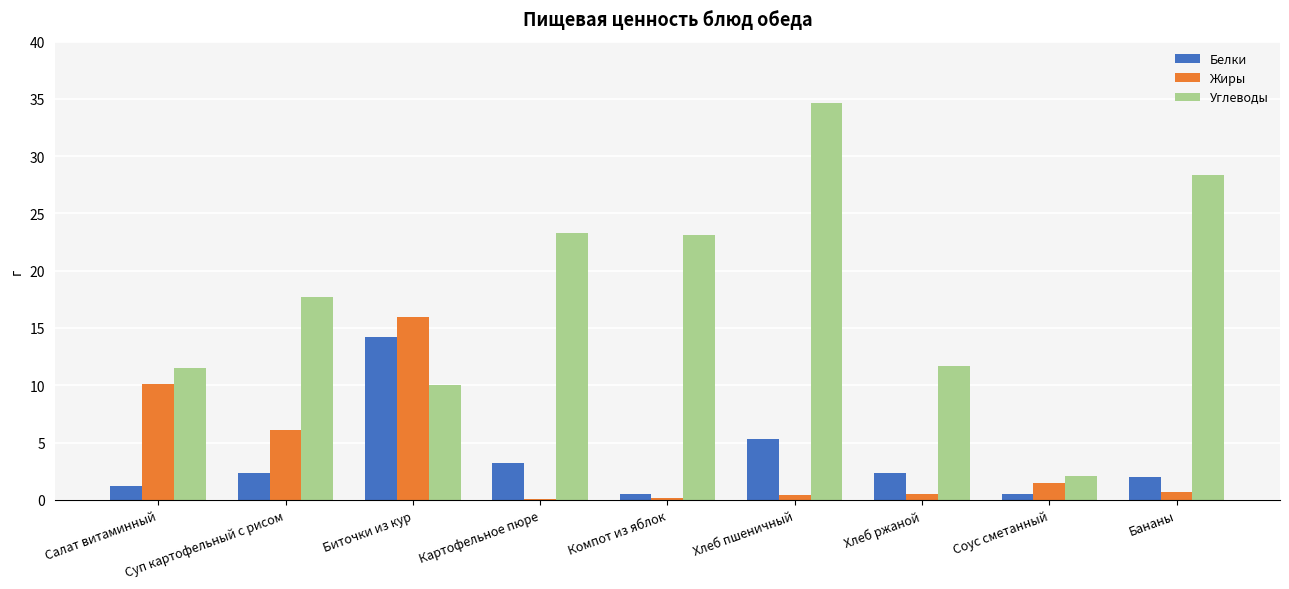

What is the sum of the Белки values at Суп картофельный с рисом and Салат витаминный?

3.5